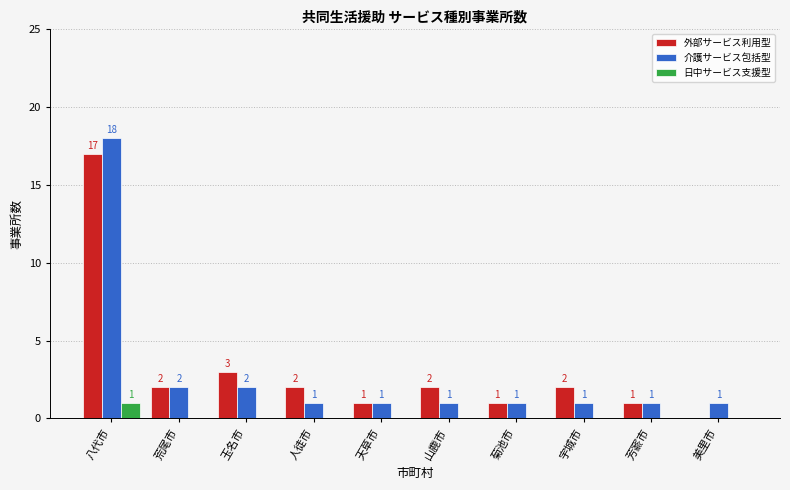

How many categories are shown in the chart?

10